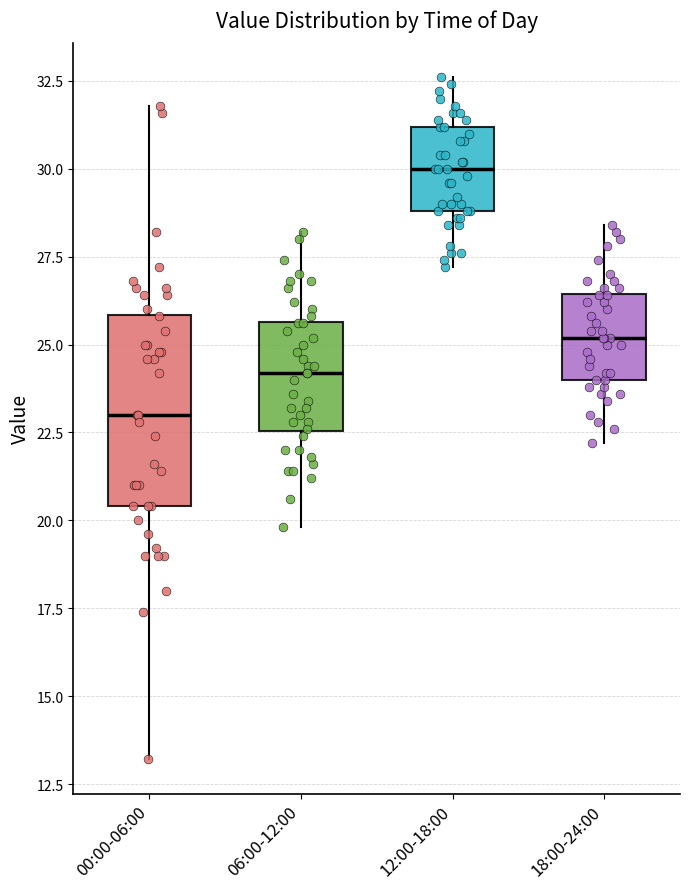

Reading left to right, read every box against the y-axis: the position of its median line, the range the box covers, and the ends of its whiskers. The values are not printed on the chart, so give them approximately, as read against the axis.

00:00-06:00: median 23.0, box 20.5 to 26.0, whiskers 13.0 to 32.0
06:00-12:00: median 24.0, box 22.5 to 25.5, whiskers 20.0 to 28.0
12:00-18:00: median 30.0, box 29.0 to 31.0, whiskers 27.0 to 32.5
18:00-24:00: median 25.0, box 24.0 to 26.5, whiskers 22.0 to 28.5